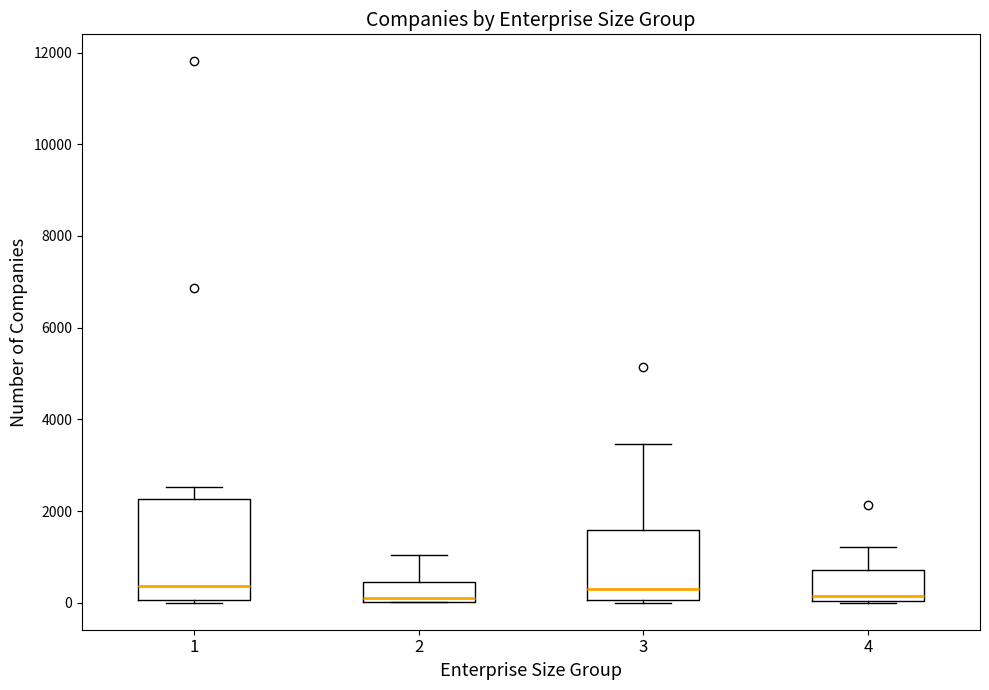

Reading left to right, transcribe this box plot: for each box, give where its median line is, the range the box spans, and where its two whiskers end, as read against the y-axis. The values are not printed on the chart, so give them approximately, as read against the axis.

1: median 400, box 0 to 2200, whiskers 0 (just below the box's lower edge) to 2600
2: median 0 (just above the box's lower edge), box 0 to 400, whiskers 0 to 1000
3: median 400, box 0 to 1600, whiskers 0 to 3400
4: median 200, box 0 to 800, whiskers 0 to 1200